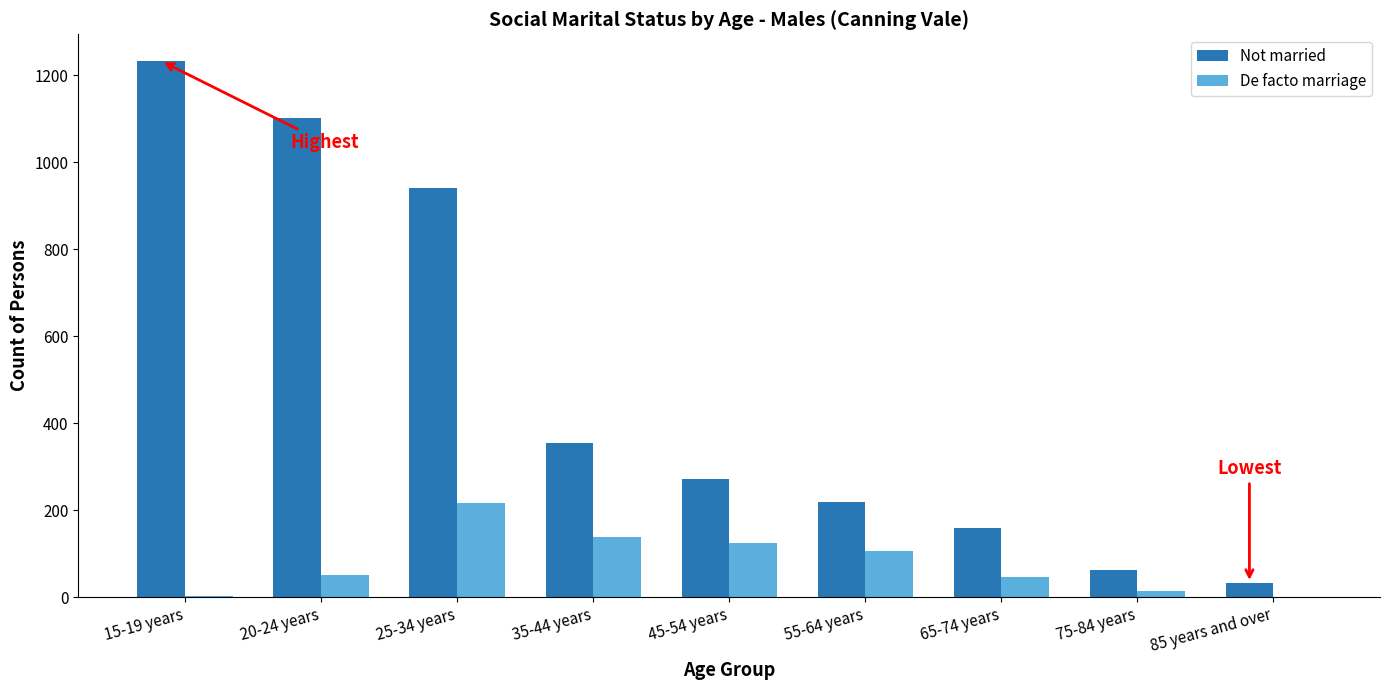

The value of Not married at 15-19 years is 1233. True or false?

True